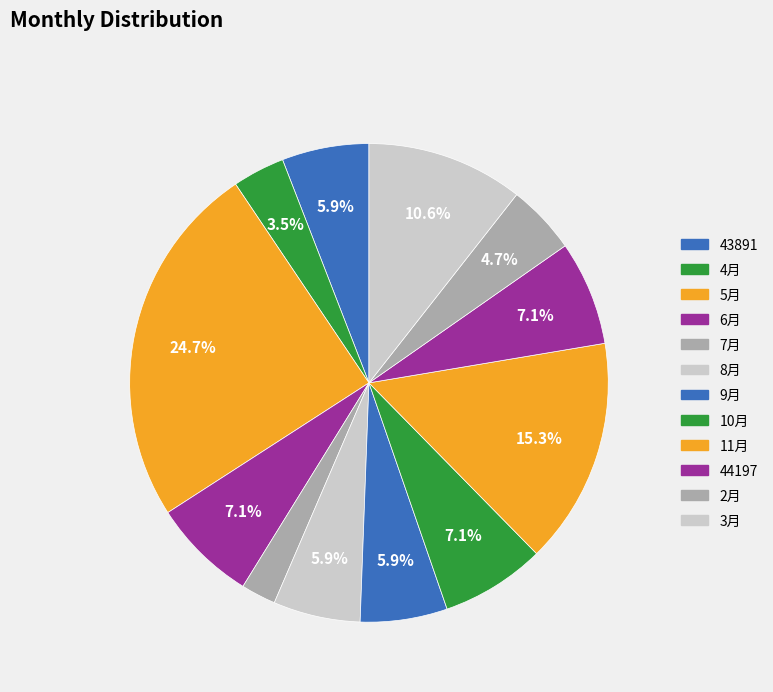

Count the number of slices in the pie.

12